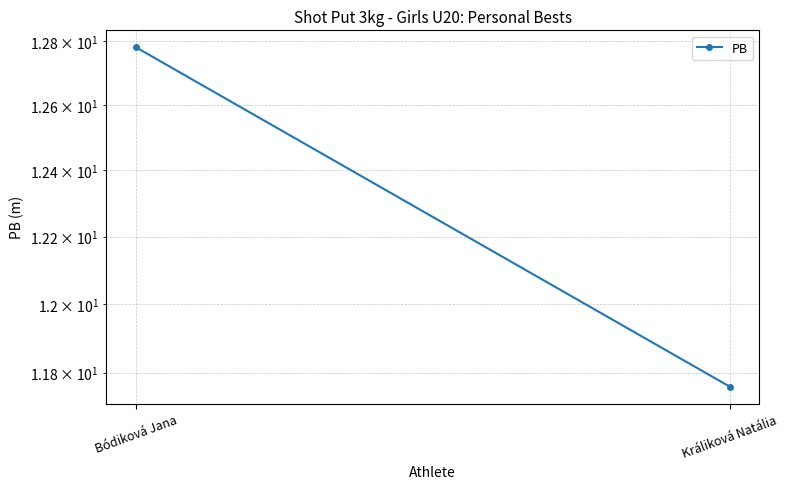

What is the value of the 2nd point from the left?

11.8